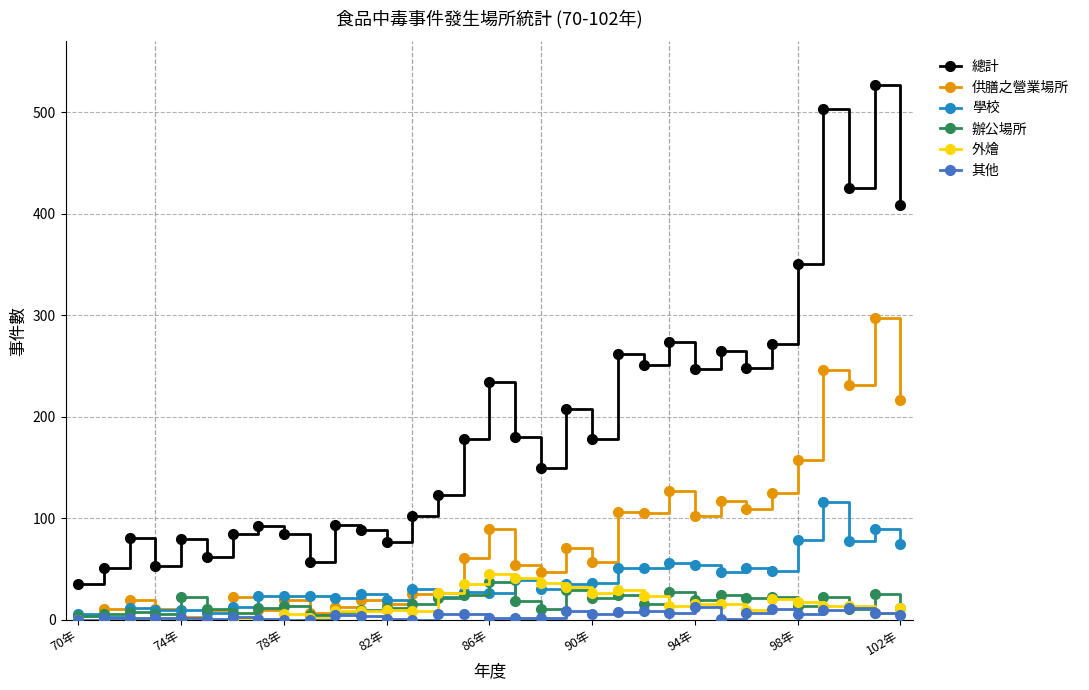

What is the lowest value of the 總計 series?

35